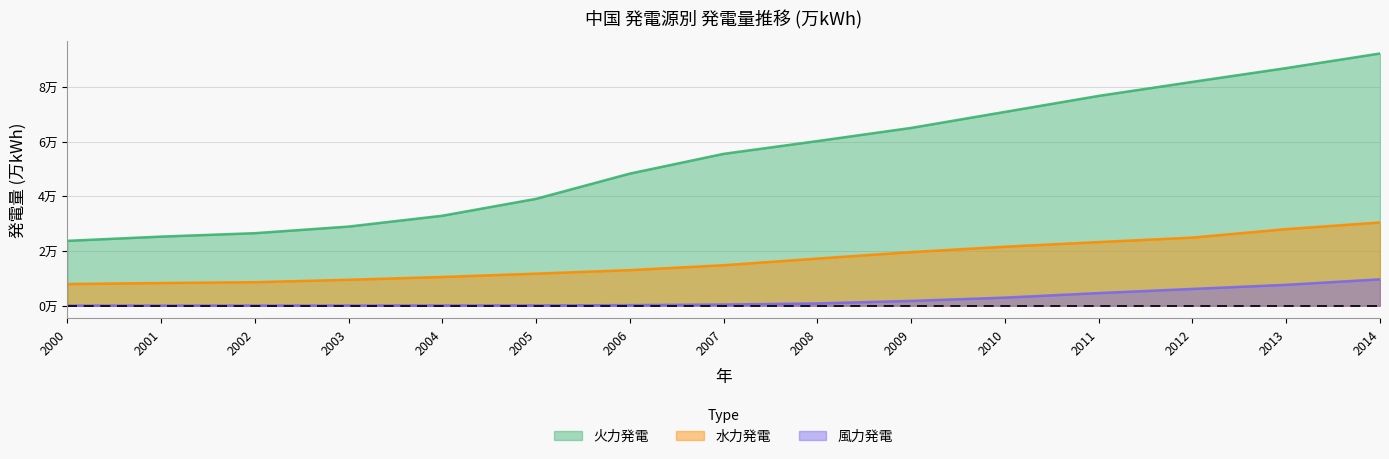

Which label corresponds to the smallest value in the chart?

2000